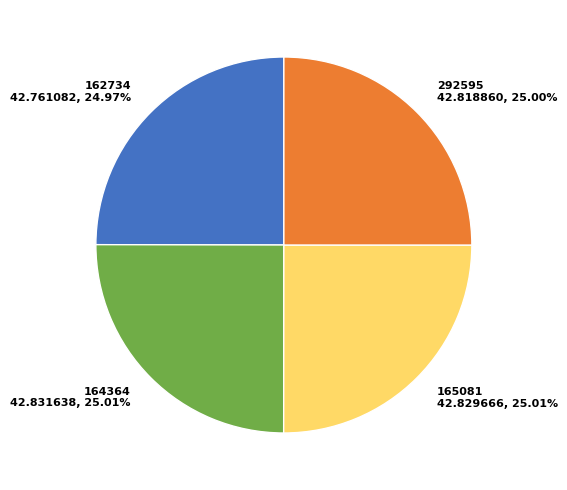

How many slices are in this pie chart?

4